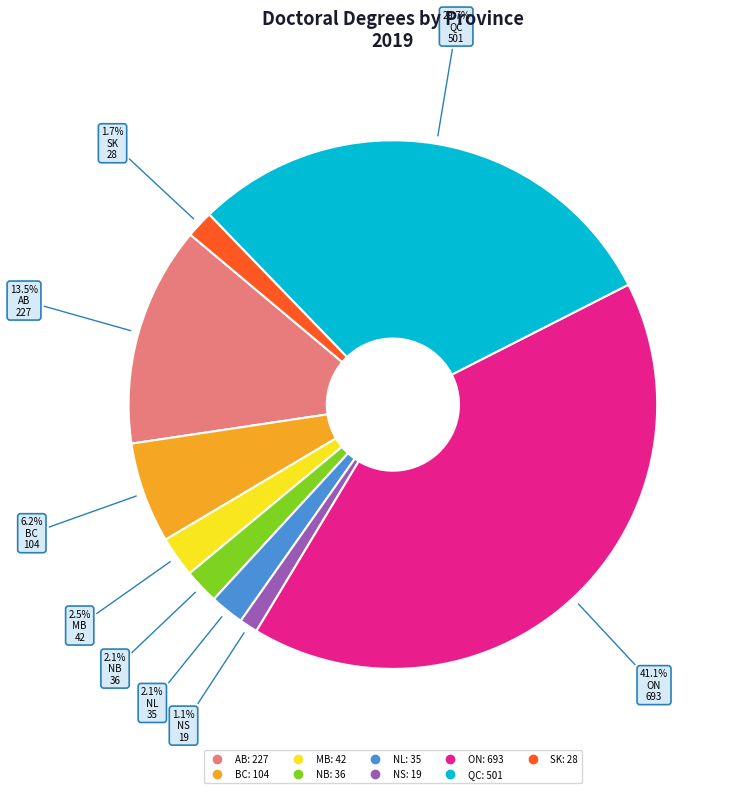

Does BC represent more than half of the total?

No